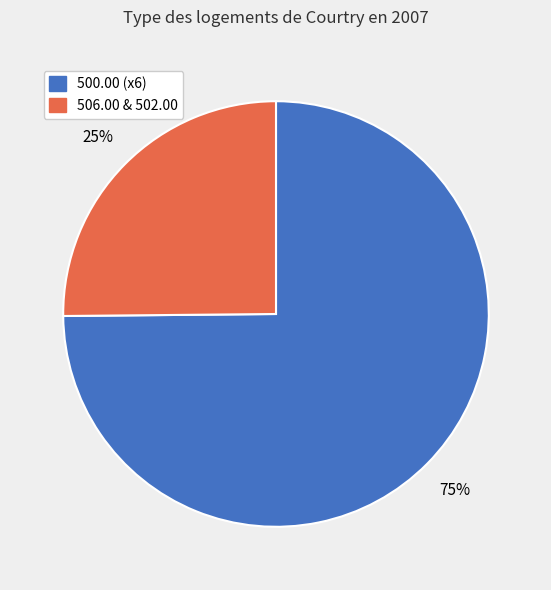

To the nearest percent, what is the average slice percentage?

50%